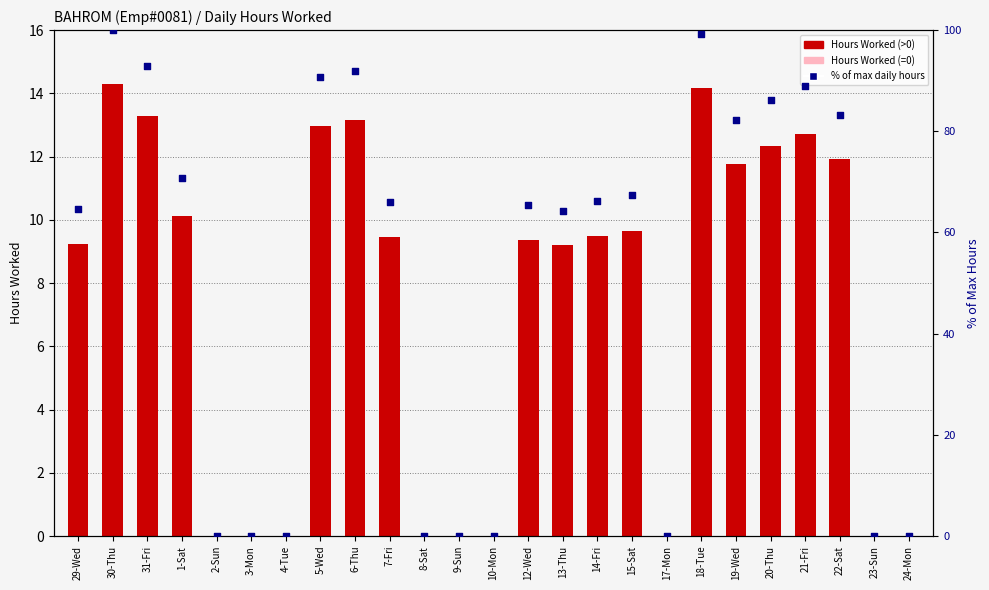

At how many categories does at least one series exceed 25?

16